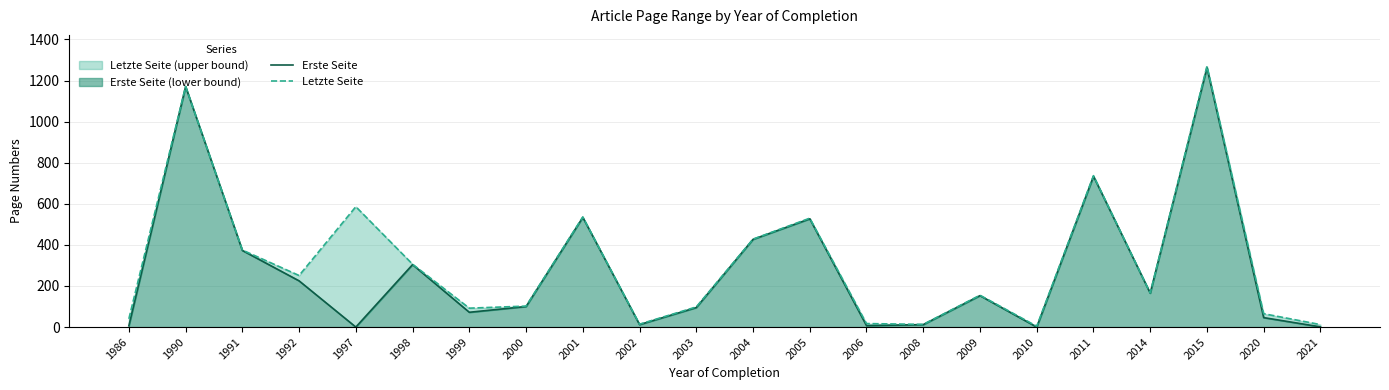

What is the value of the Letzte Seite point at the 21st from the left?

65